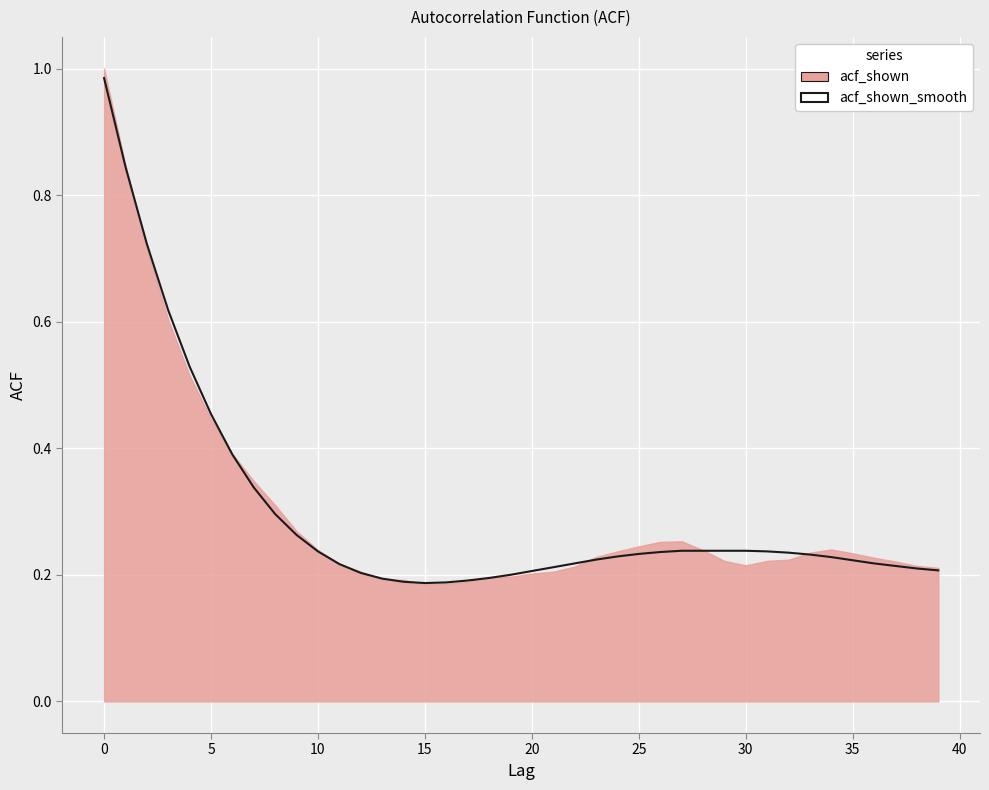

Is it true that the value at 39 is 0.2?

True